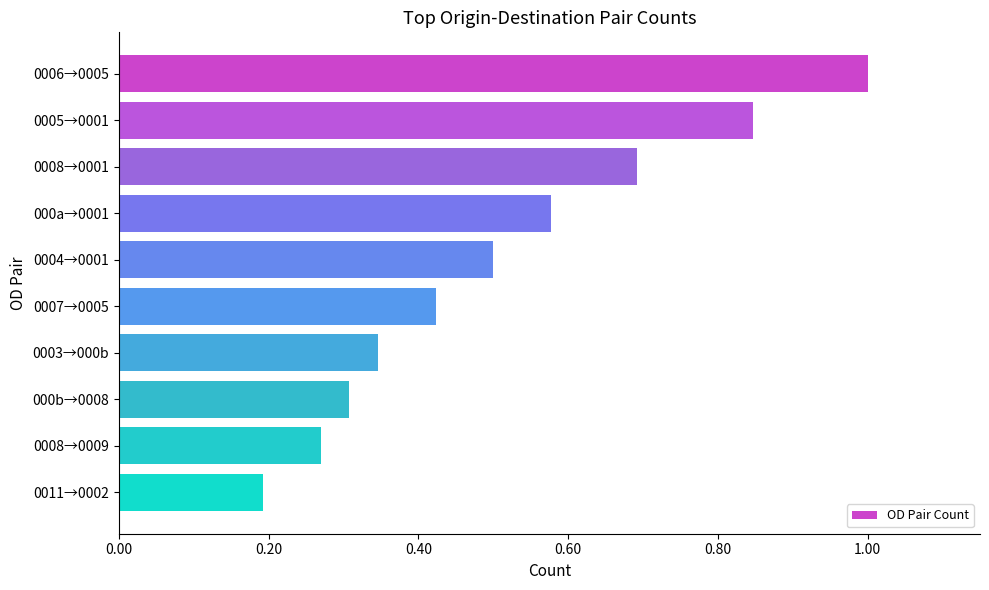

Is it true that the value at 0005→0001 is 1.4?

False